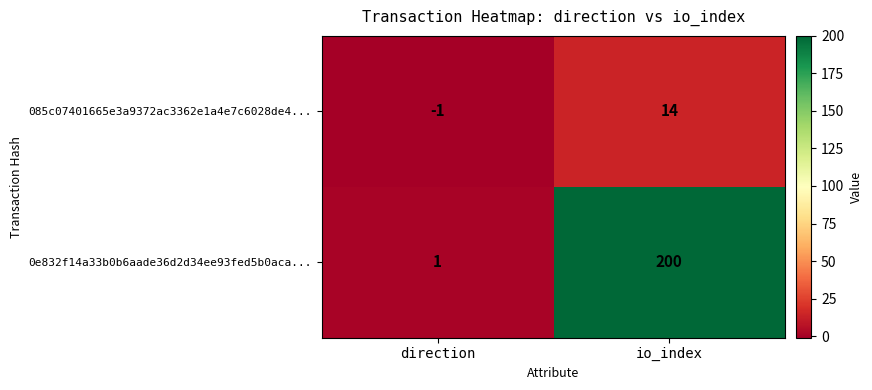

List the series in order of their overall mean, highest first.

0e832f14a33b0b6aade36d2d34ee93fed5b0aca..., 085c07401665e3a9372ac3362e1a4e7c6028de4...